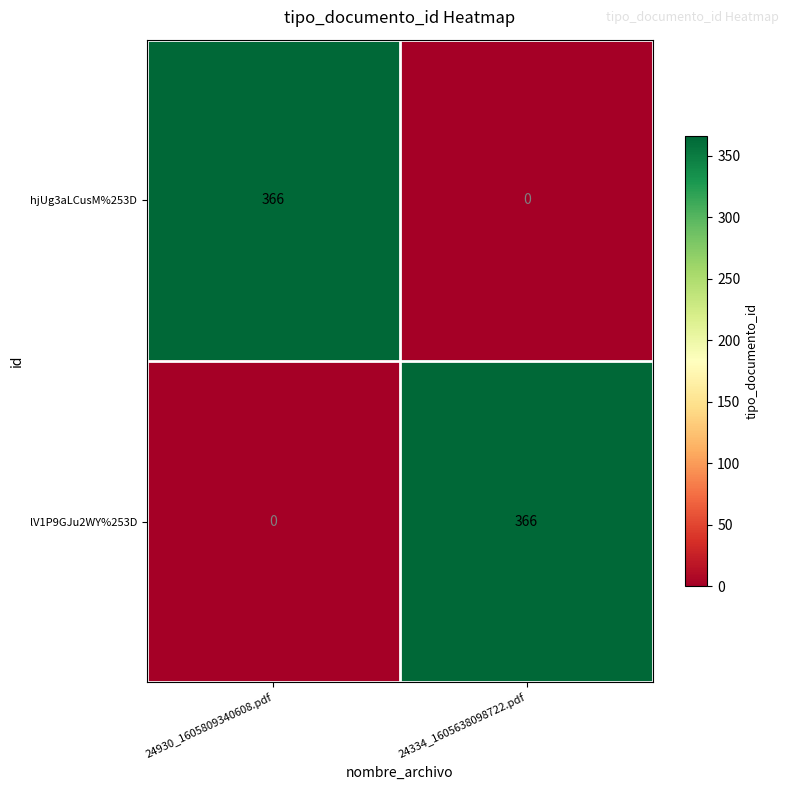

Count the number of categories in the chart.

2